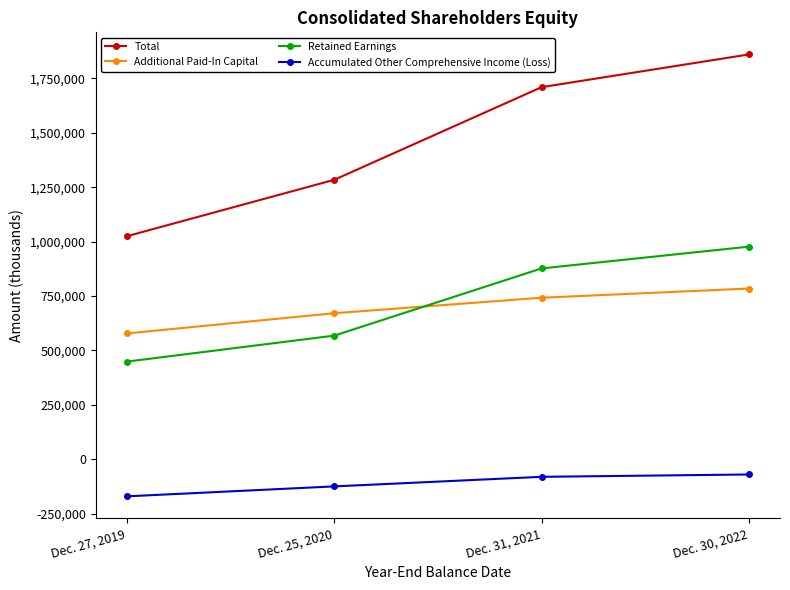

Is it true that Total equals 1024931 at Dec. 27, 2019?

True